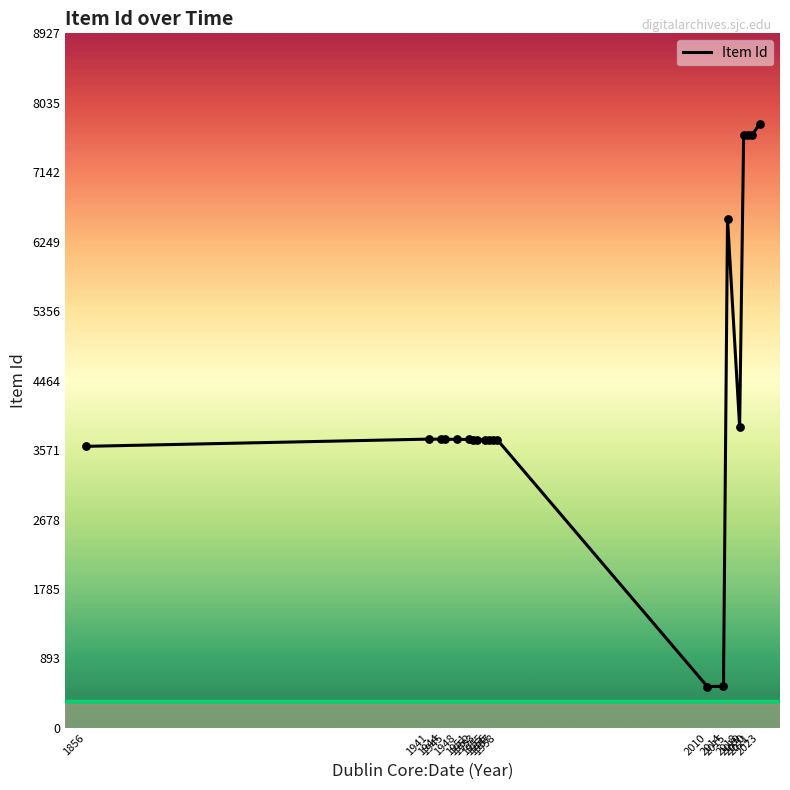

What is the greatest value displayed?

7763